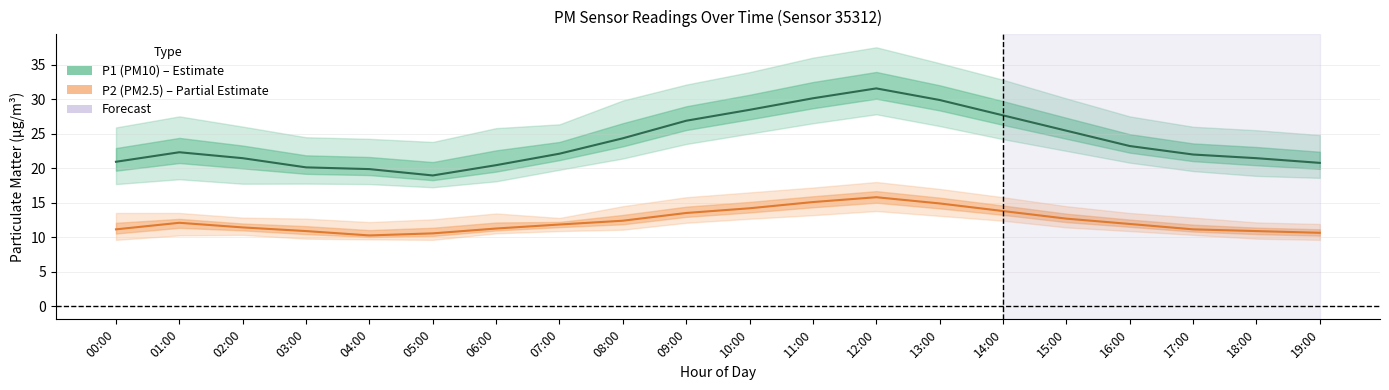

At how many categories does at least one series exceed 25?

7